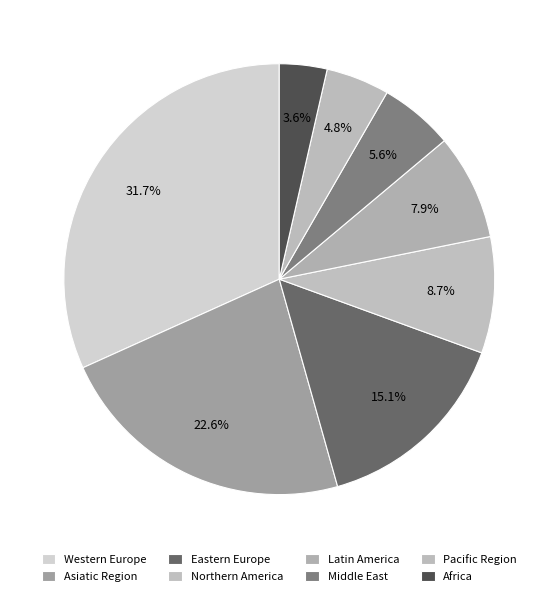

How many segments does this pie chart have?

8